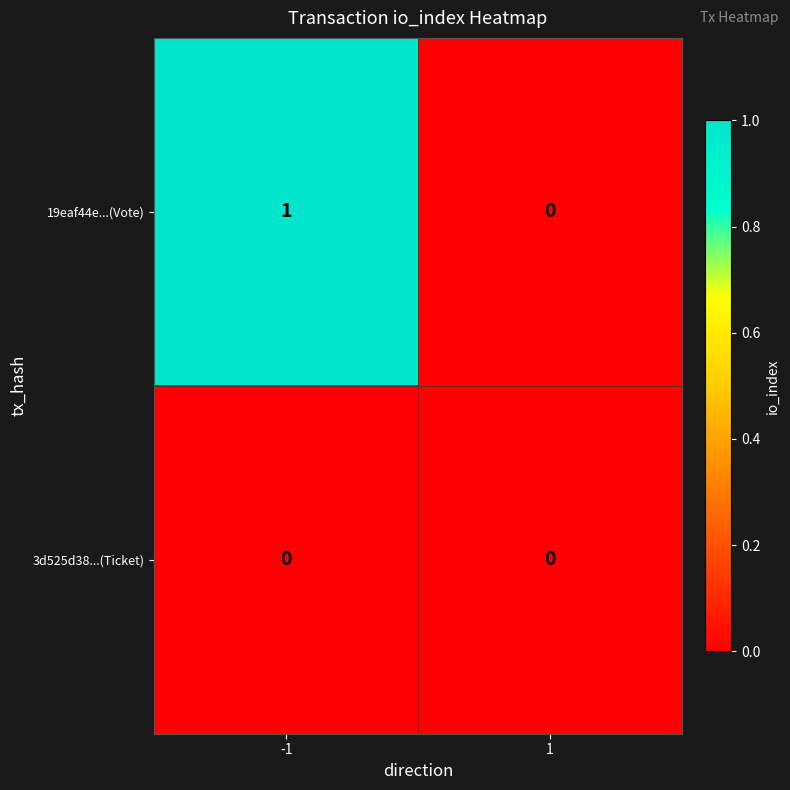

Reading right to left, transcribe all the data shown in this chart.

19eaf44e...(Vote): 1=0	-1=1
3d525d38...(Ticket): 1=0	-1=0